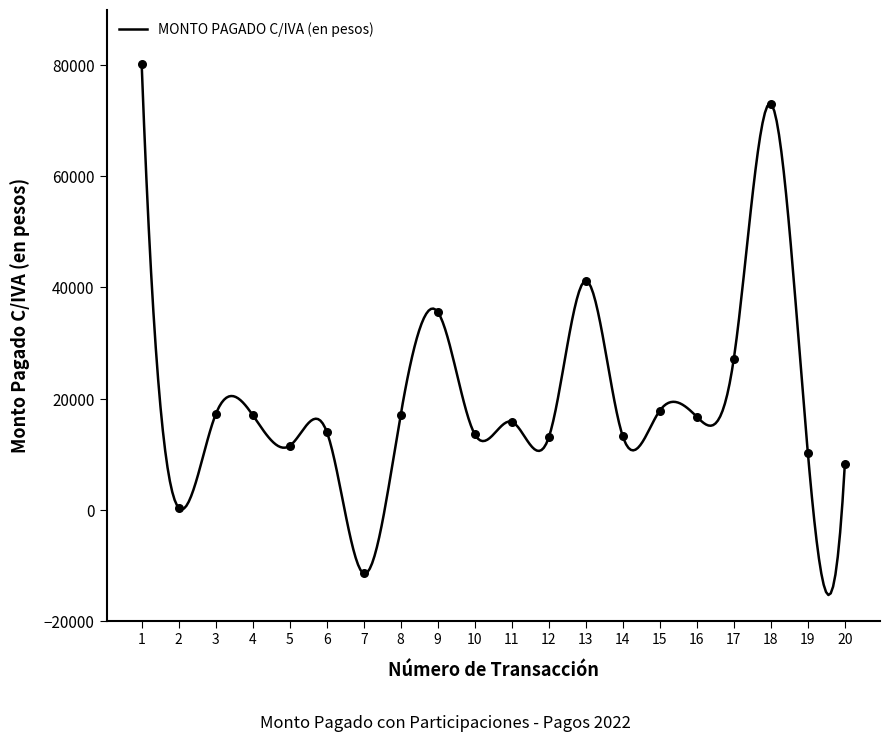

Between 13 and 3, which is larger?

13